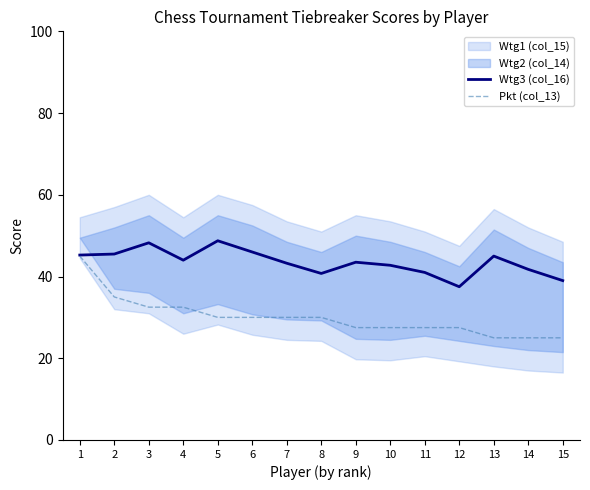

At which category does Wtg3 (col_16) reach its first local peak?

3